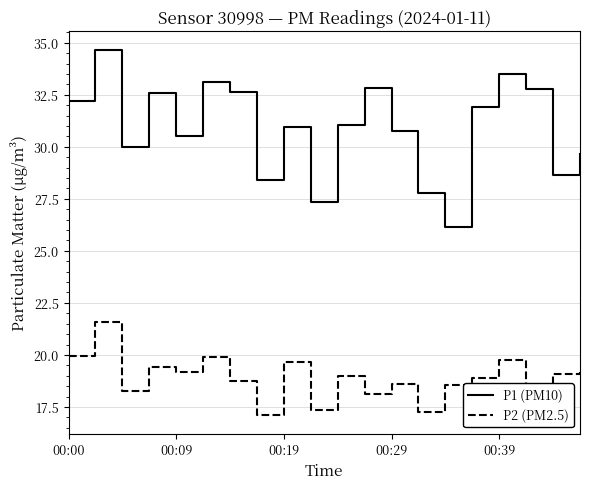

How many distinct data groups are displayed?

2